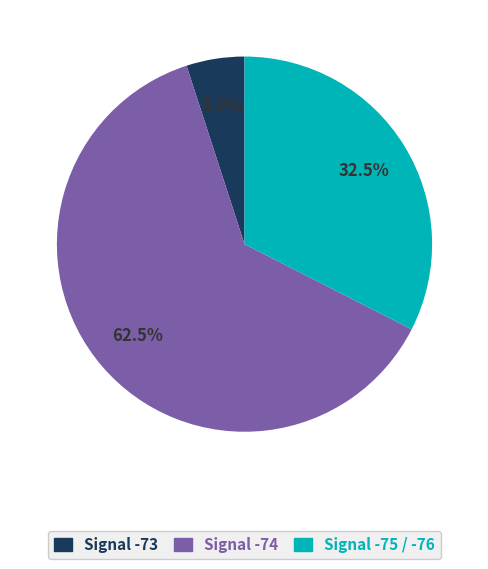

Which slice is the largest?

Signal -74